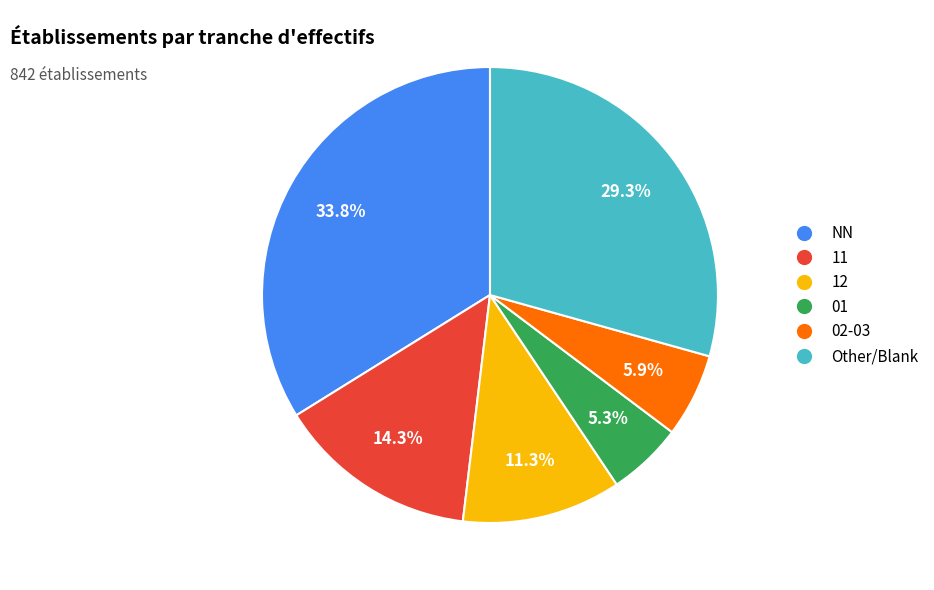

How many slices are in this pie chart?

6